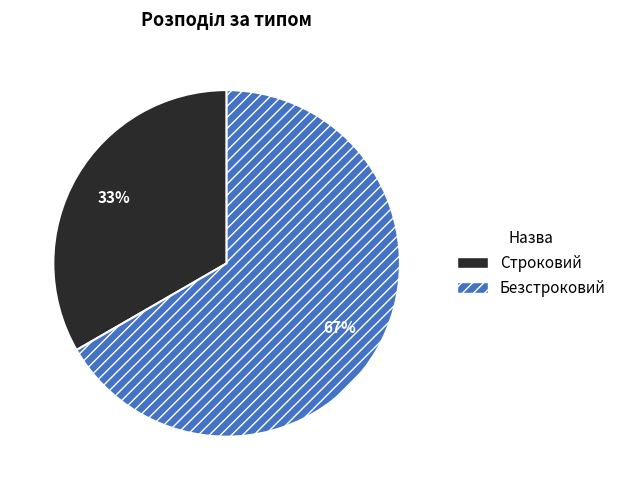

Combined, do Безстроковий and Строковий account for over 50%?

Yes